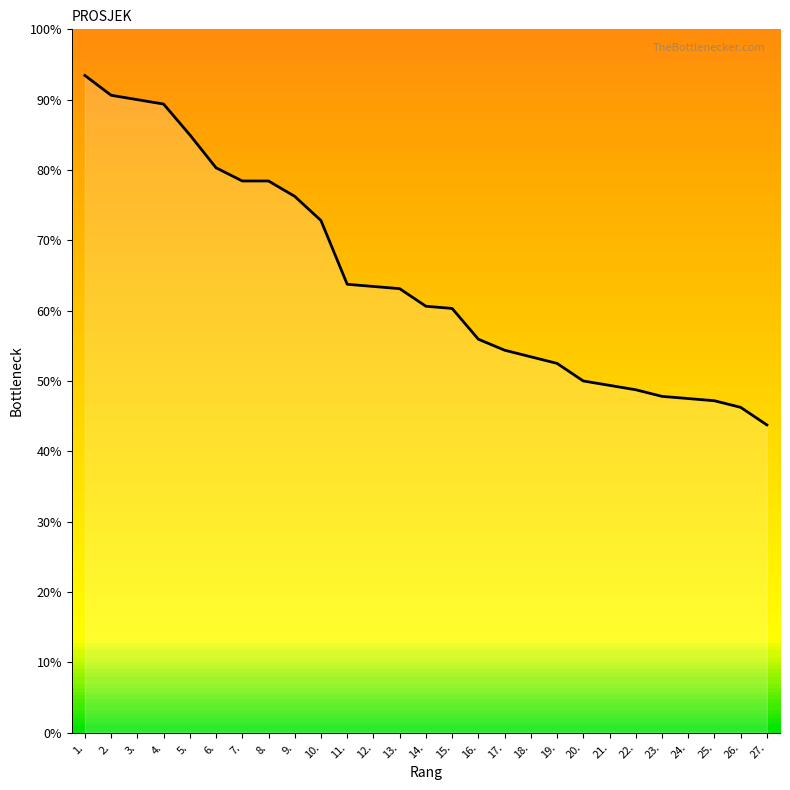

What is the maximum value shown in the chart?

93.4